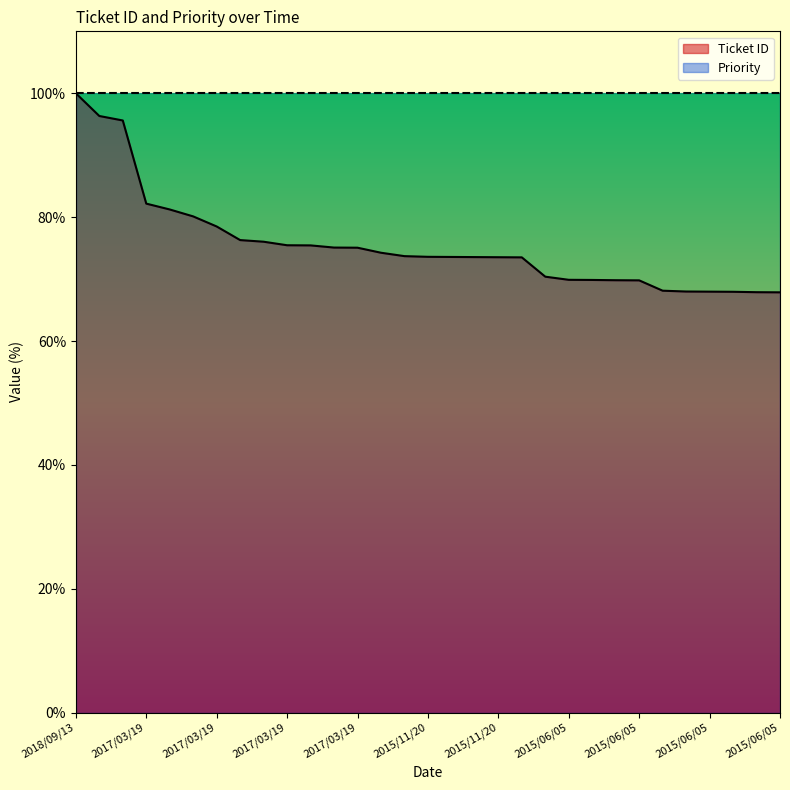

What is the minimum value shown in the chart?

67.9